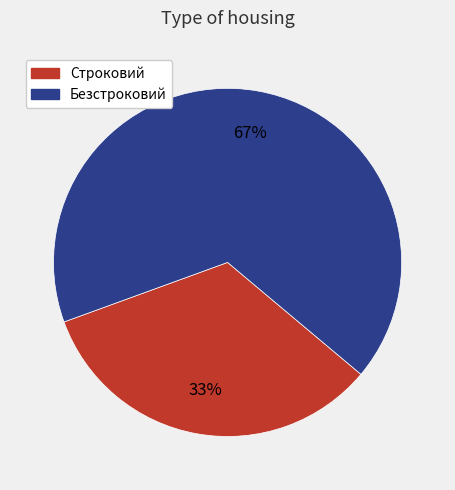

Between Безстроковий and Строковий, which is larger?

Безстроковий